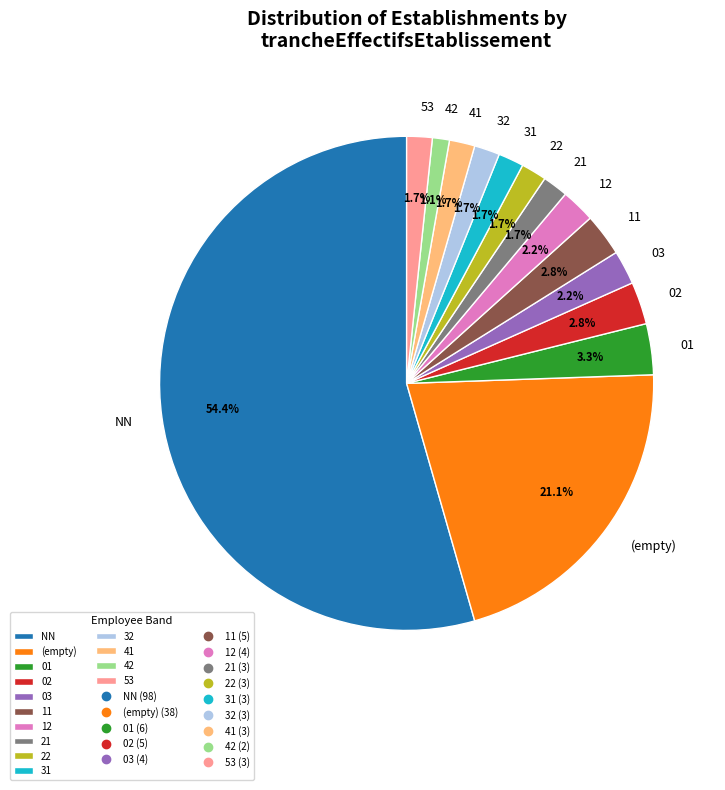

Which slice represents more than half of the pie?

NN